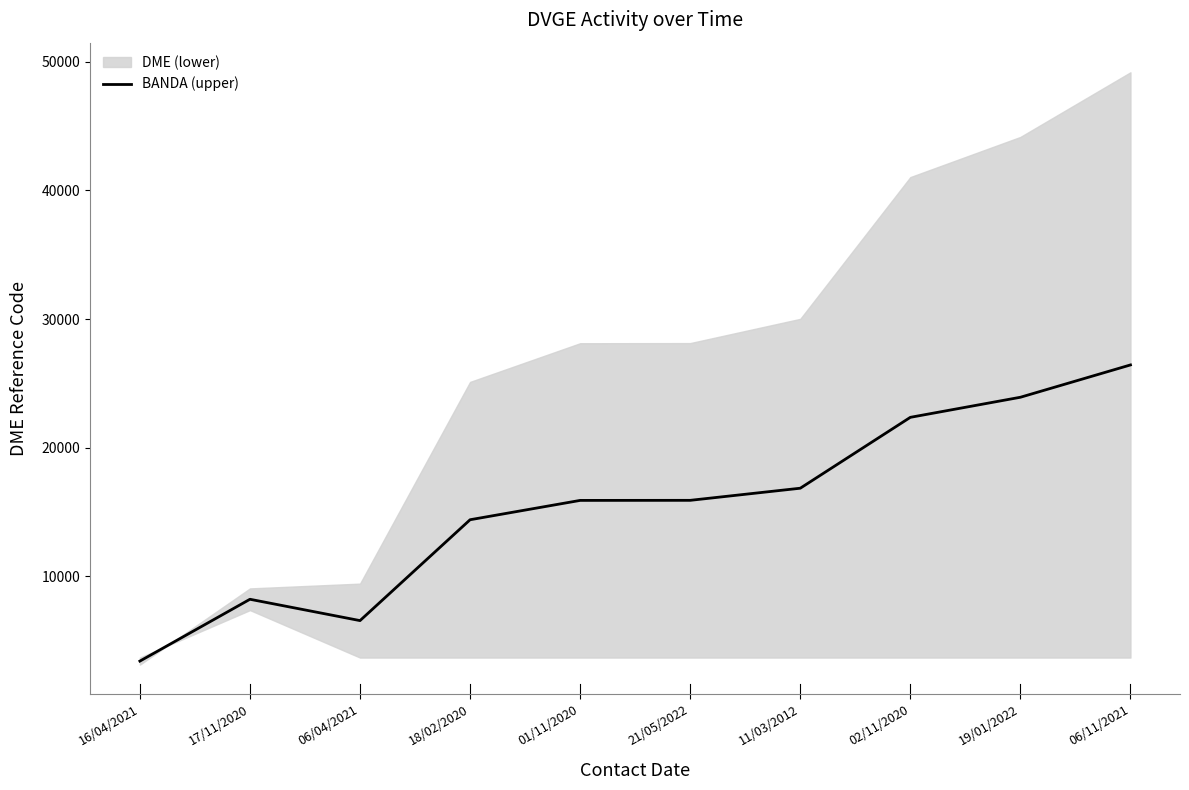

True or false: there are more than 0 points higher than both neighbors.

True